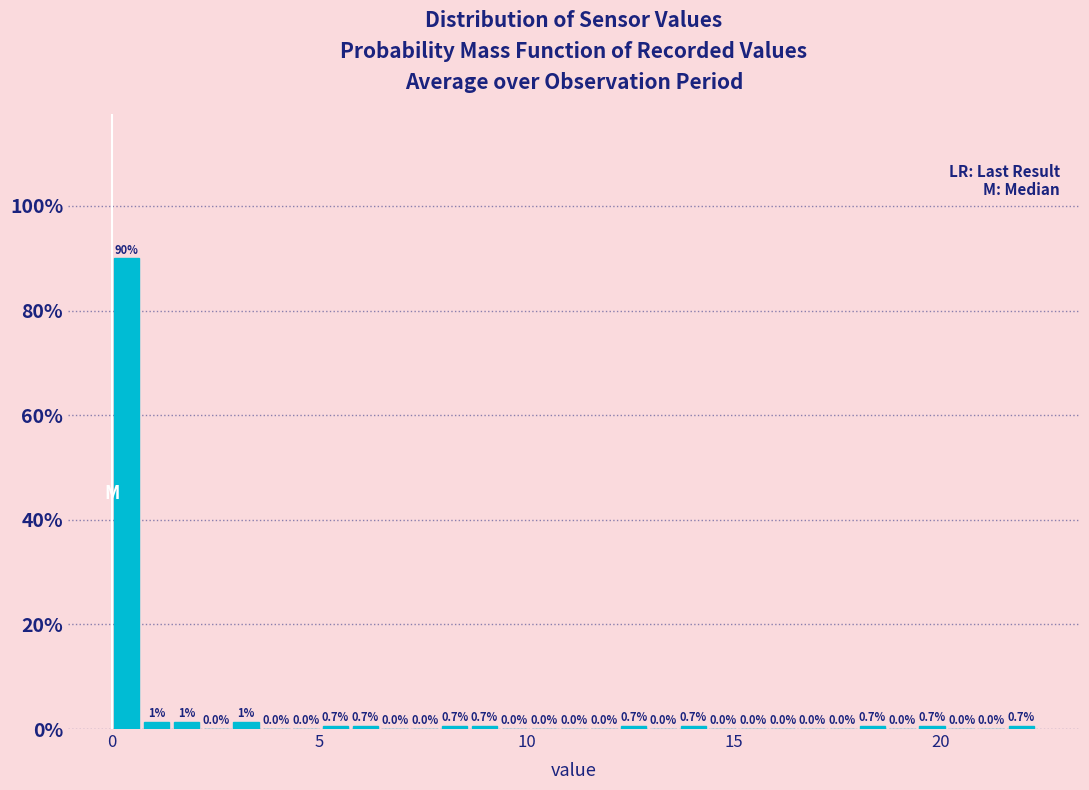

Around what value on the x-axis is the tallest bar? Give the approximate position of its centre, as read against the axis.

0.5